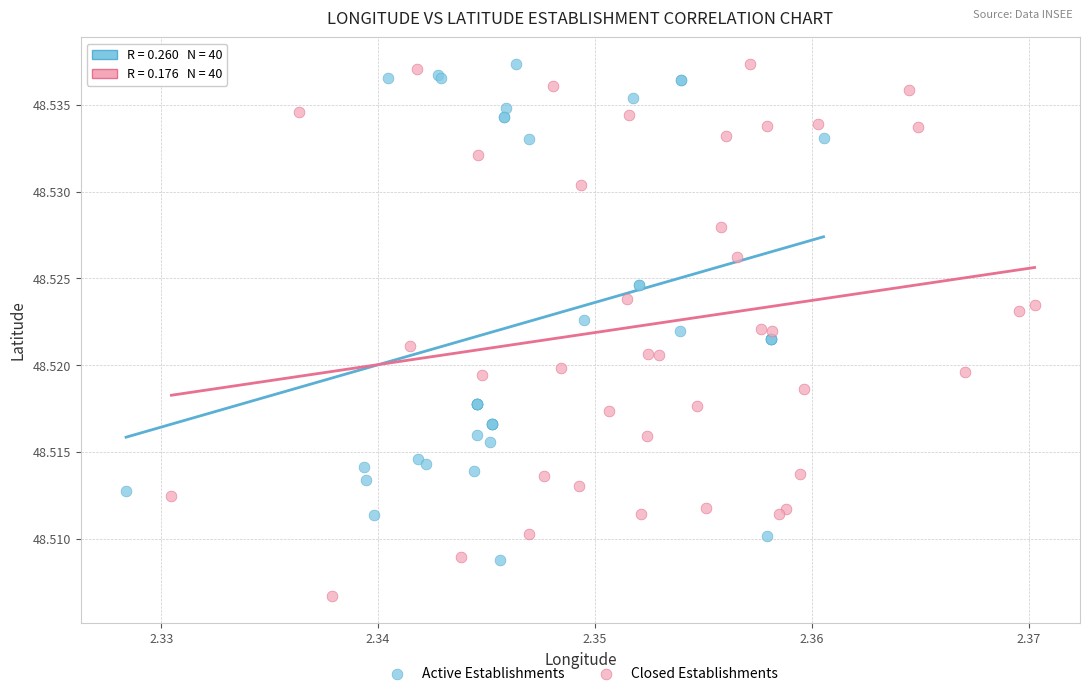

Which series reaches the minimum Y coordinate?

Closed Establishments